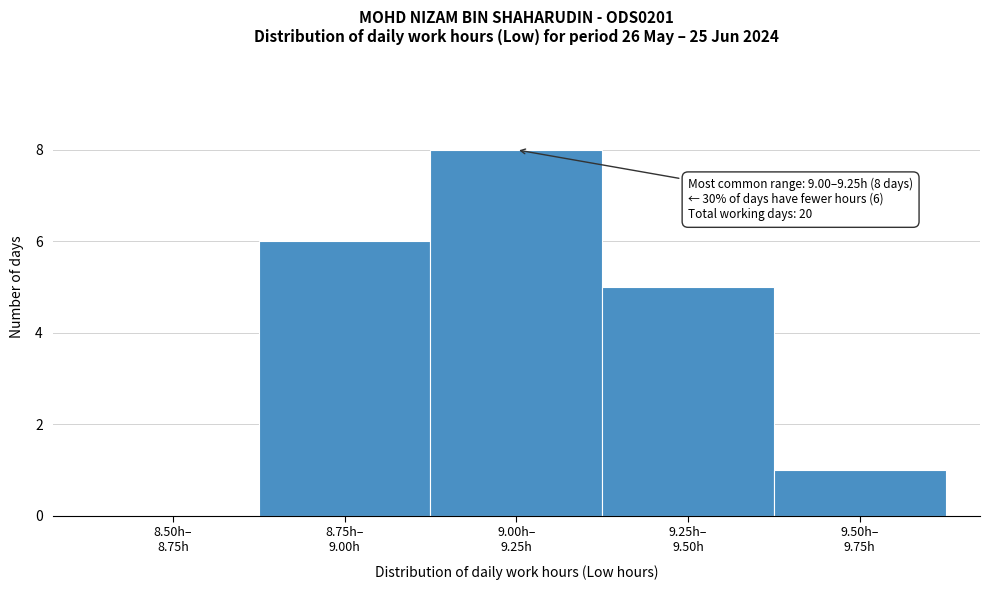

What is the maximum value shown in the chart?

8